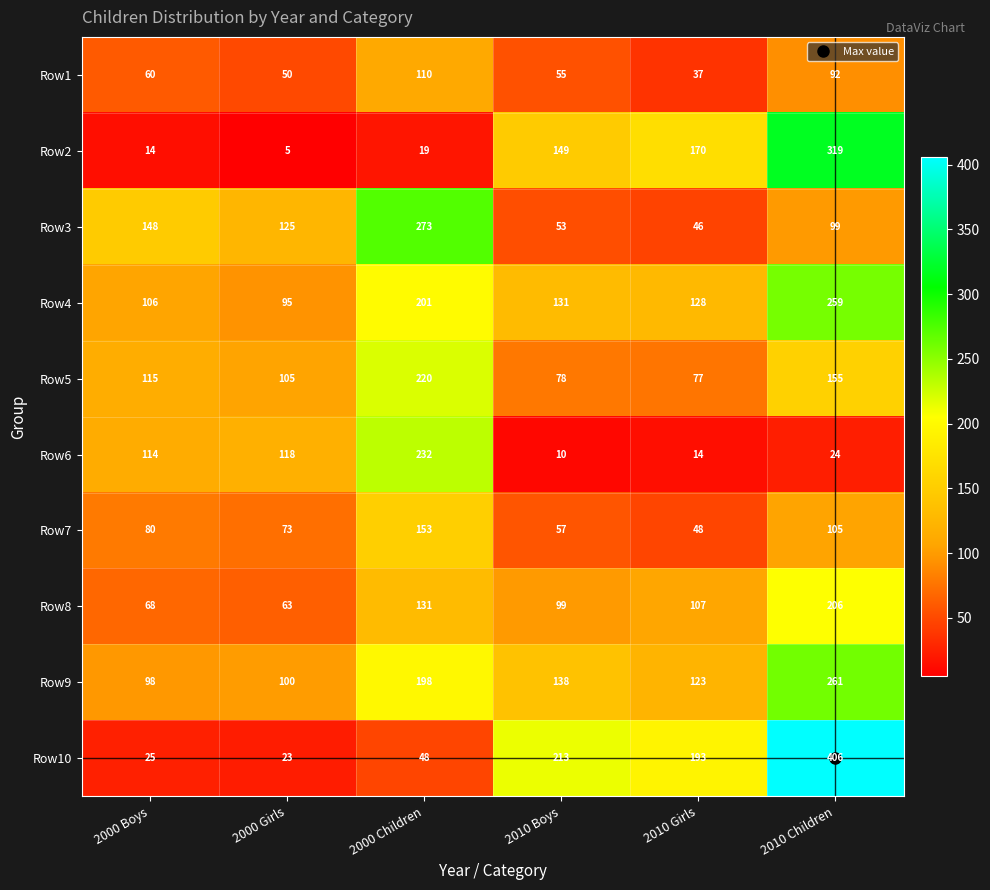

What is the average value of the Row8 series?

112